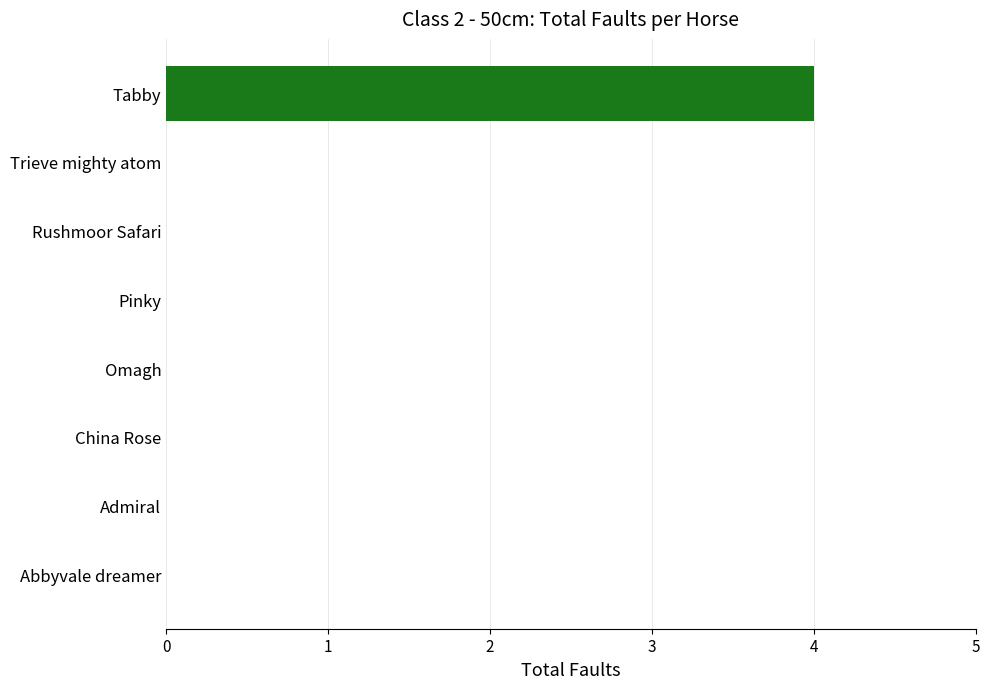

At which category does the chart reach its peak across all series?

Tabby